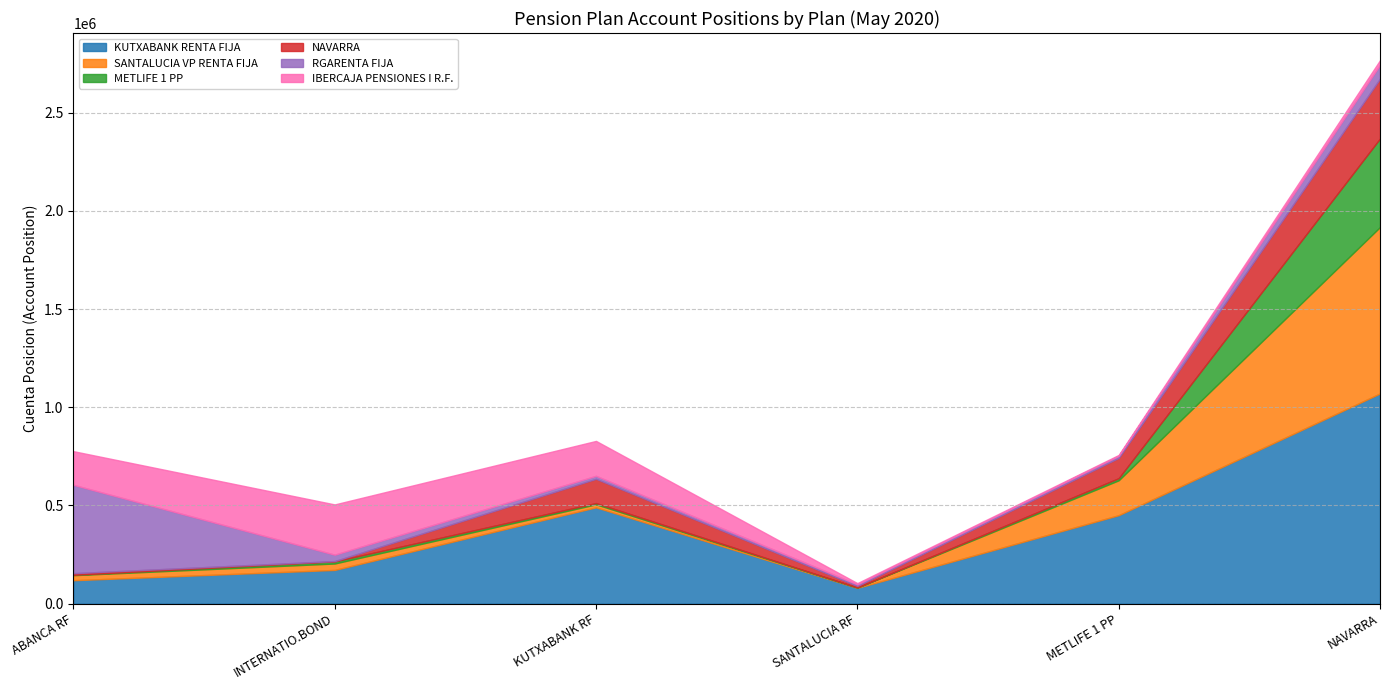

List the labels in order of METLIFE 1 PP value, largest first.

NAVARRA, INTERNATIO.BOND, METLIFE 1 PP, KUTXABANK RF, ABANCA RF, SANTALUCIA RF